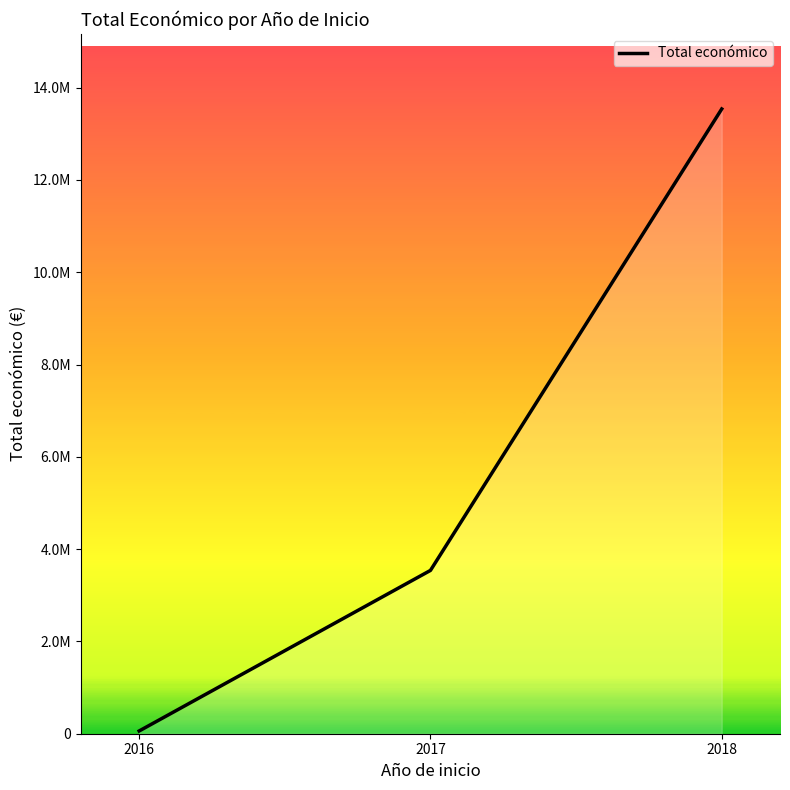

Reading left to right, list all the values displayed in this chart.

2016=59684	2017=3538646	2018=13537018